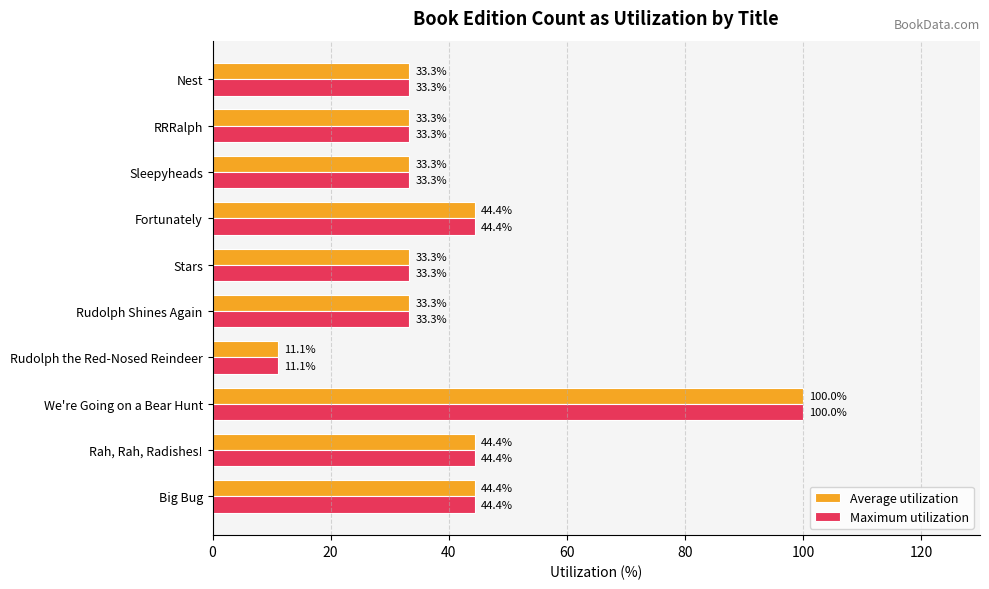

The Maximum utilization series shows 44.4 at Fortunately. True or false?

True